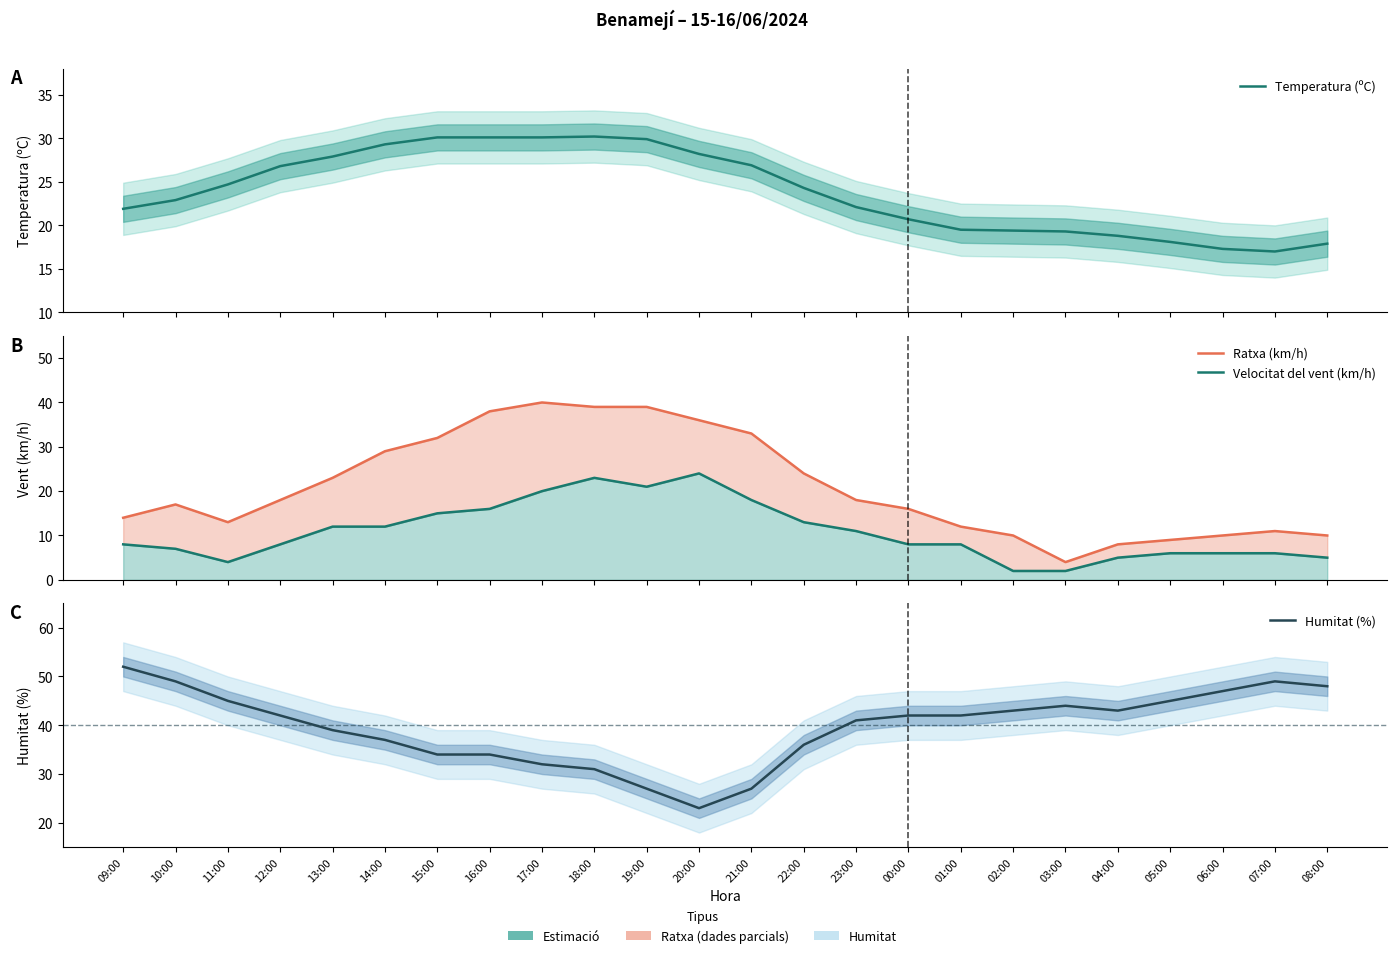

Where is the first local maximum for Ratxa (km/h)?

10:00